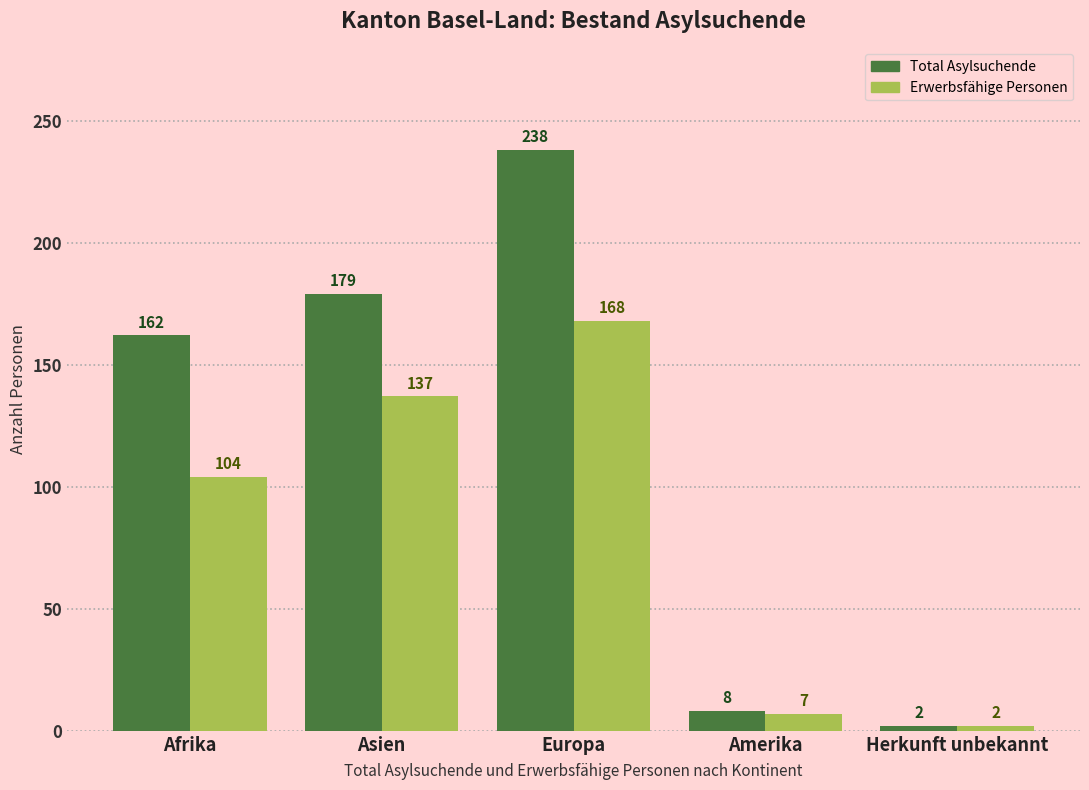

Reading right to left, extract all data points from this chart.

Total Asylsuchende: 2	8	238	179	162
Erwerbsfähige Personen: 2	7	168	137	104